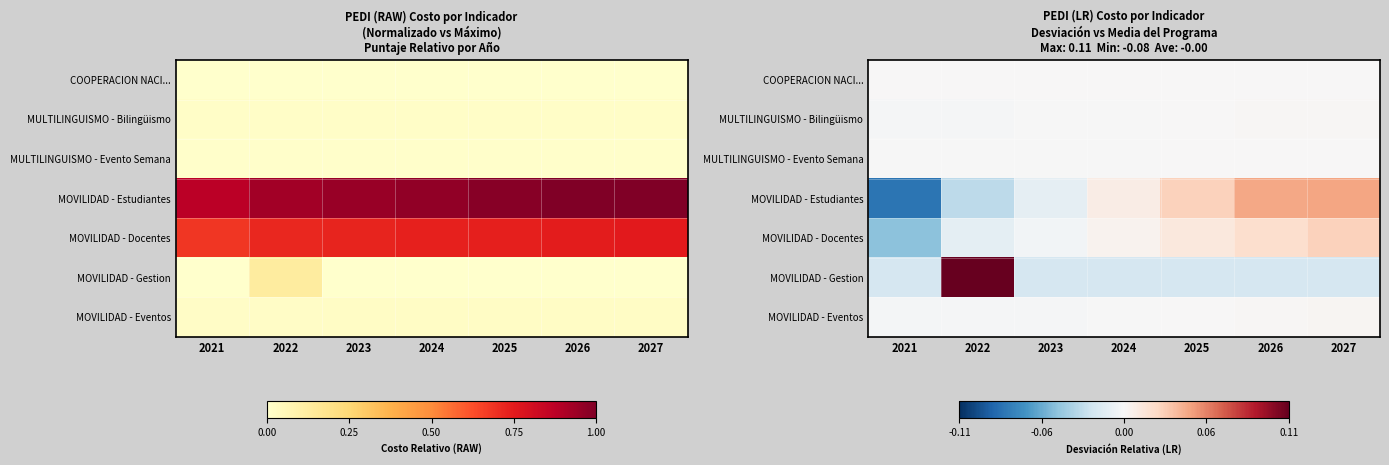

Which series has the widest spread of values?

MOVILIDAD - Gestion